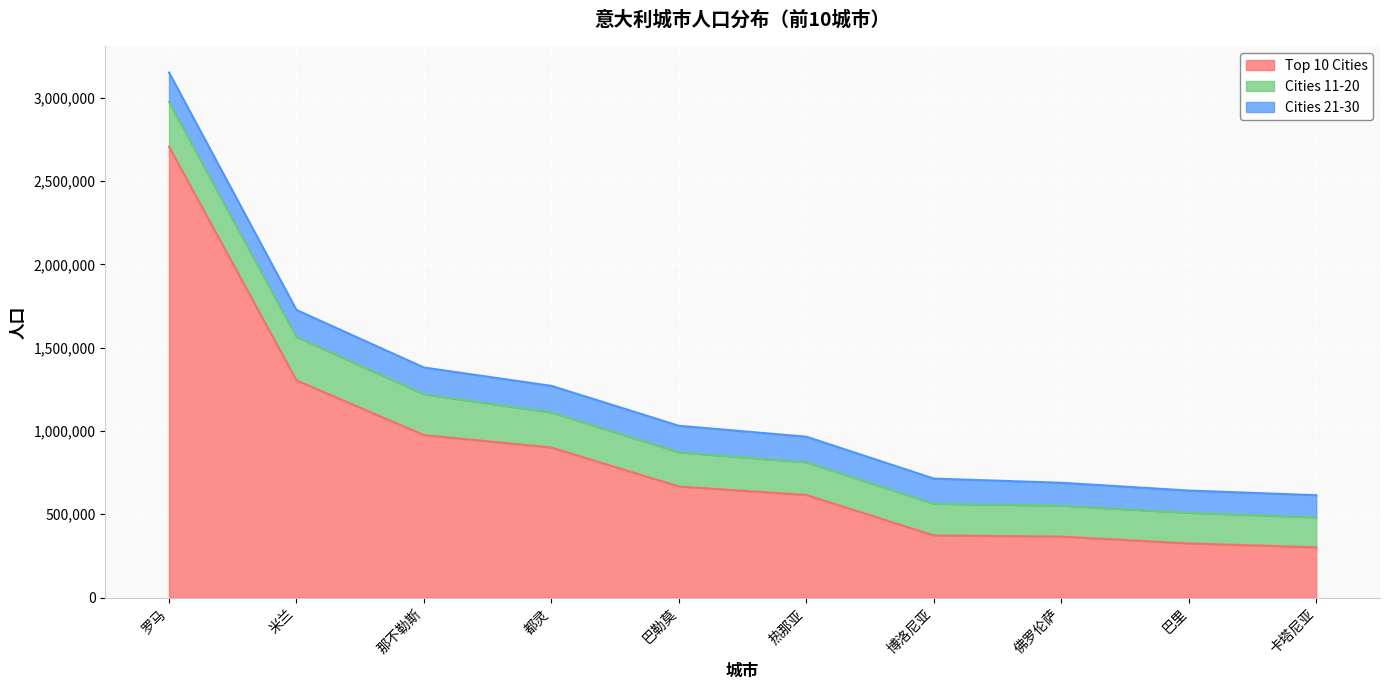

What is the label of the 1st point from the right?

卡塔尼亚